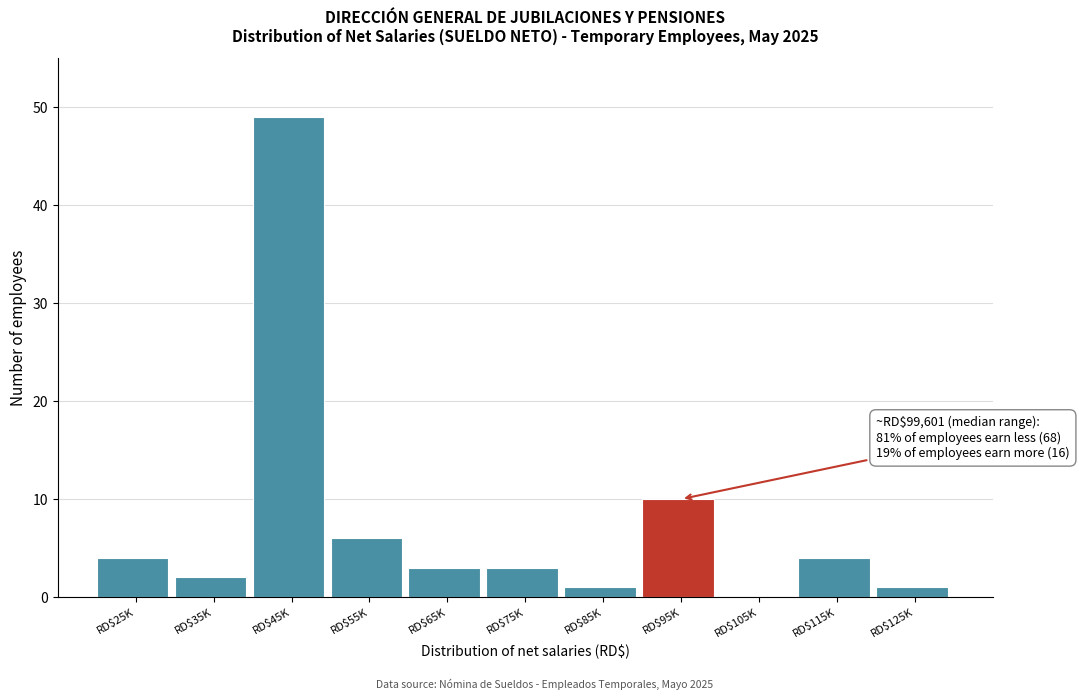

Which label corresponds to the largest value in the chart?

RD$45K